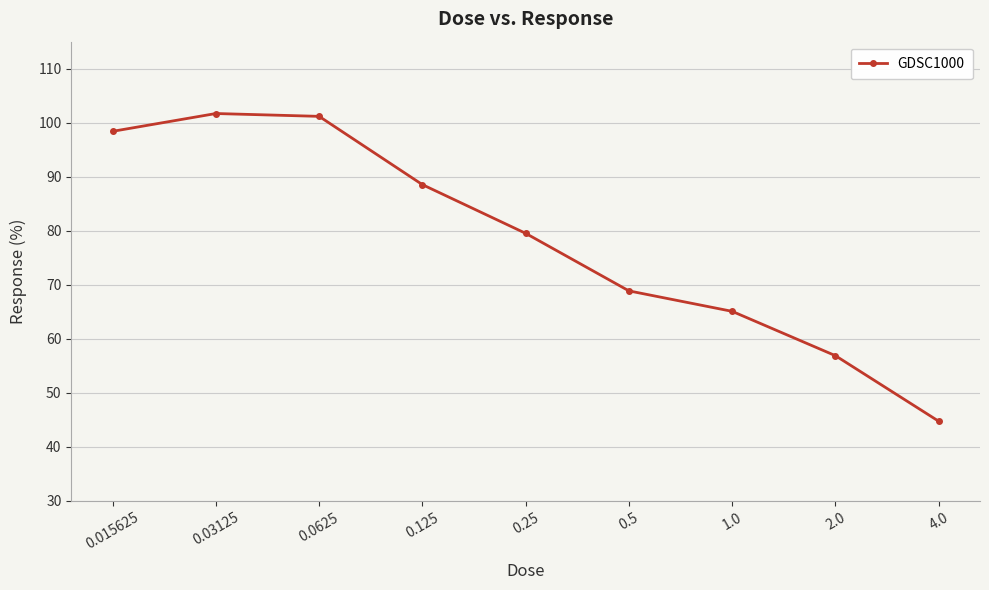

What is the sum of the values at 0.0625 and 0.03125?

202.9